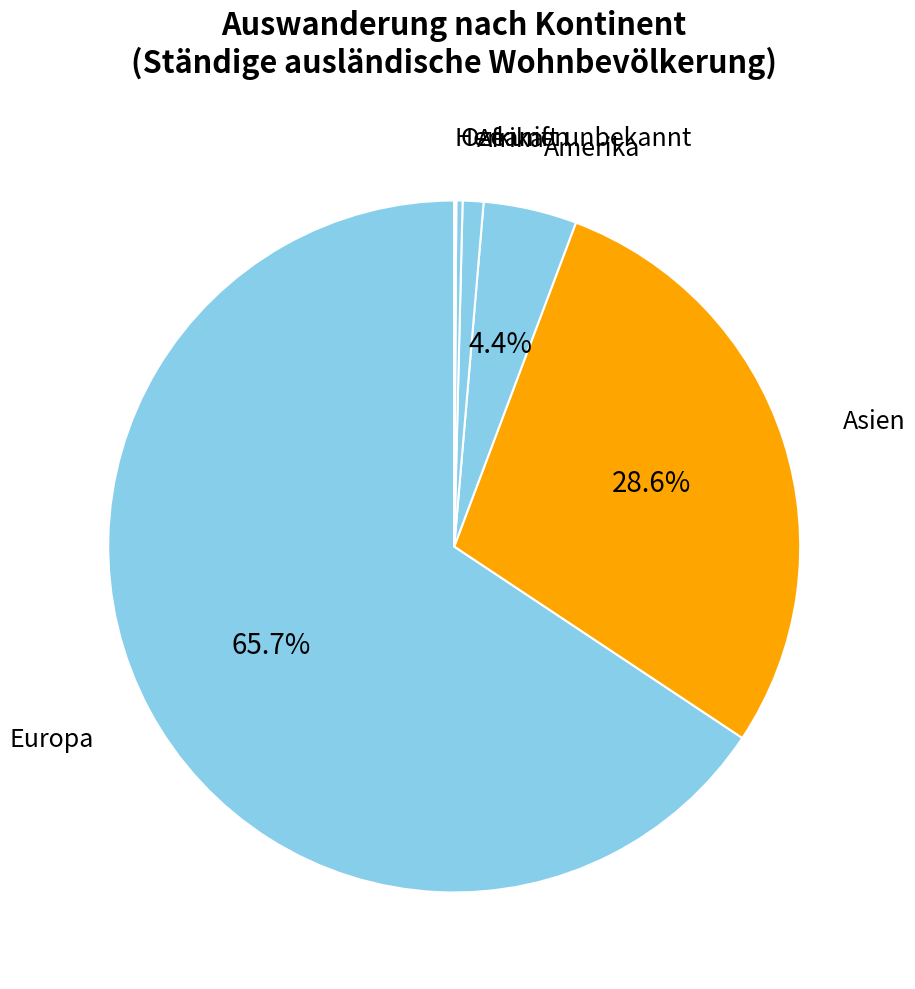

Between Asien and Amerika, which is larger?

Asien